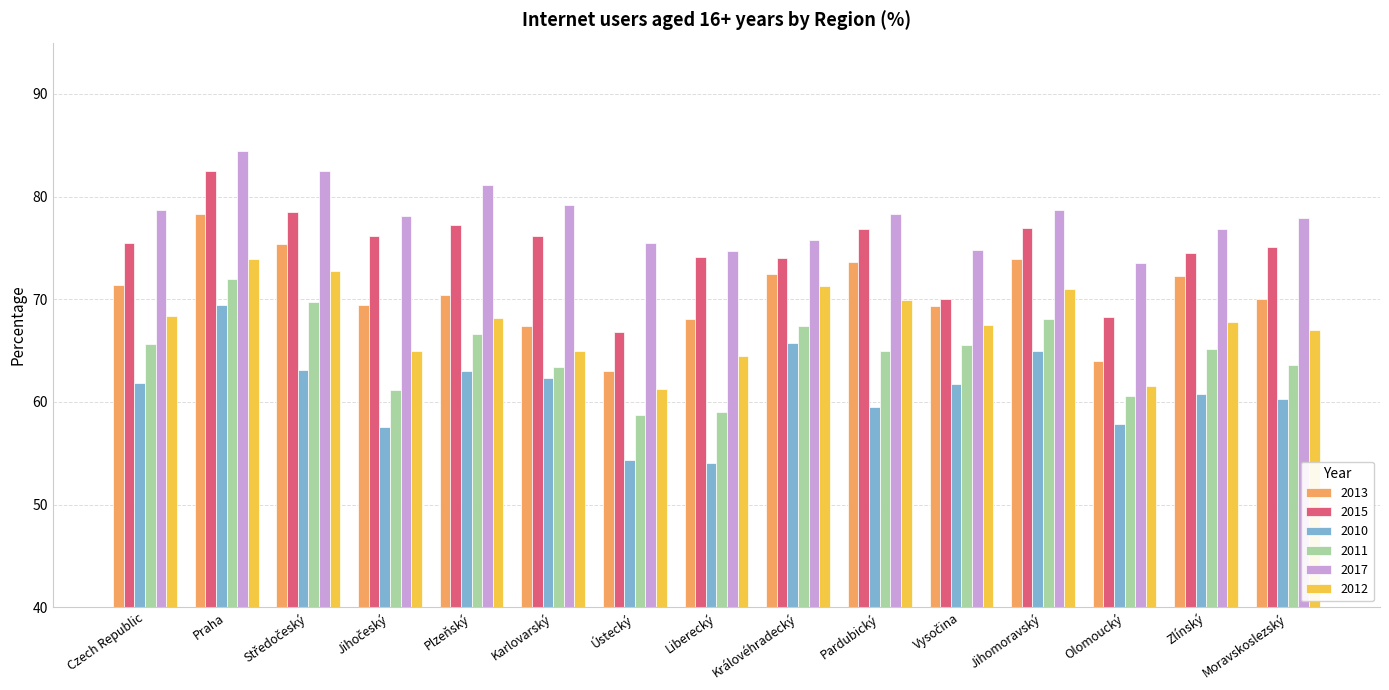

How many categories are shown in the chart?

15